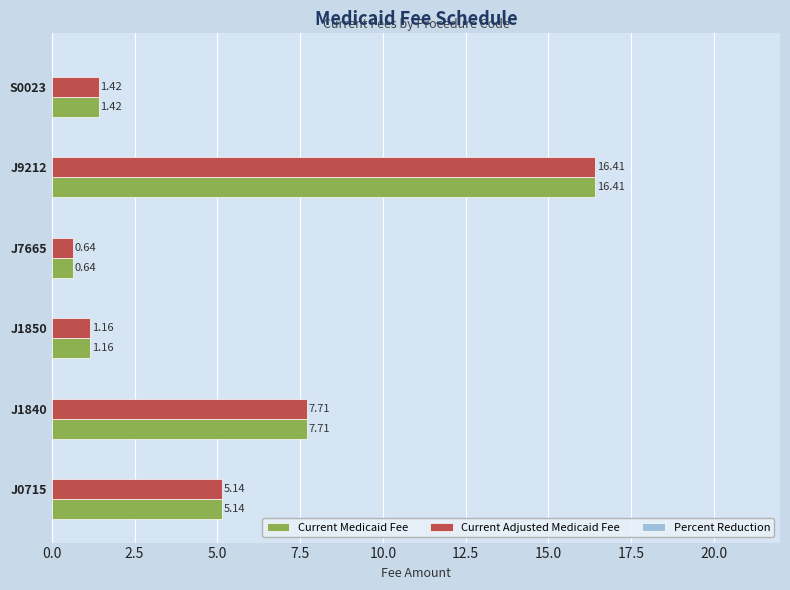

Is the value of Current Medicaid Fee at J0715 greater than the value of Current Adjusted Medicaid Fee at J1840?

No